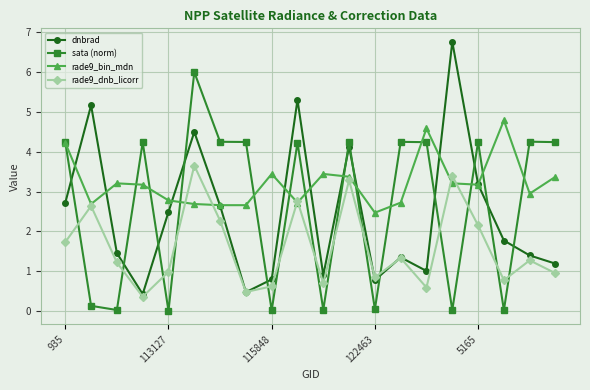

How many lines are shown in the chart?

4